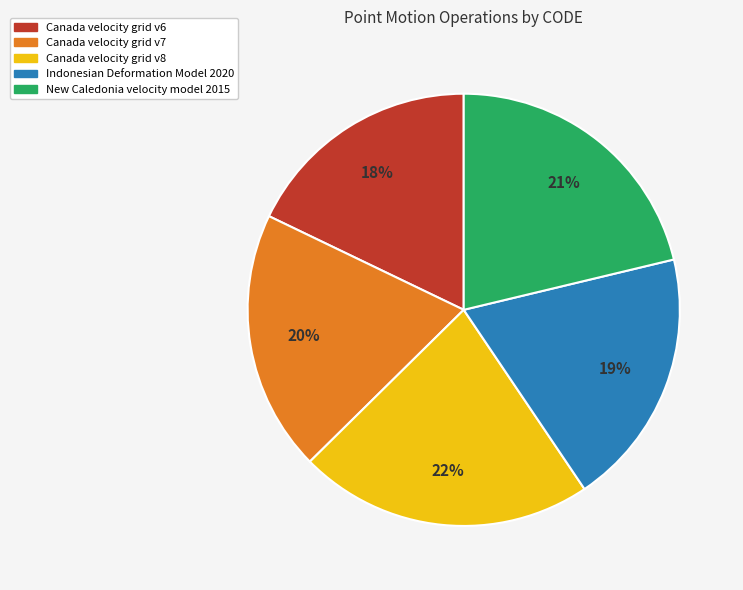

How many segments does this pie chart have?

5